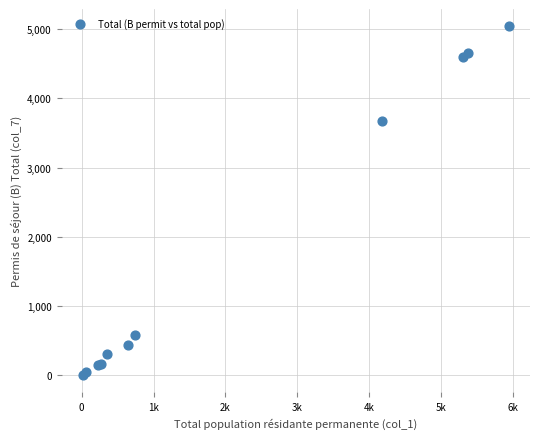

What Y value in the scatter plot is closest to 2523?

3672